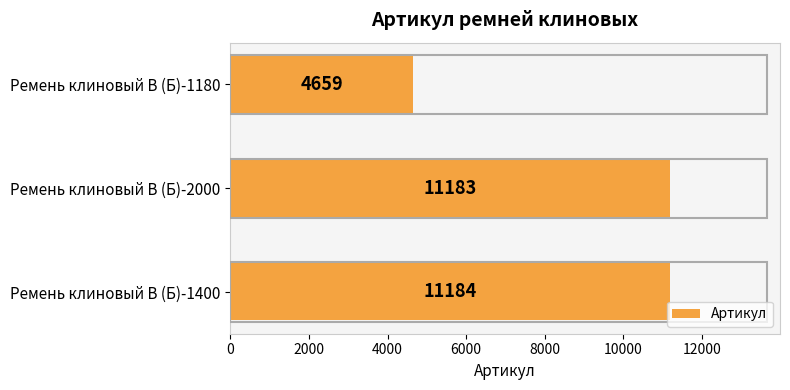

How many data points are less than 11183?

1